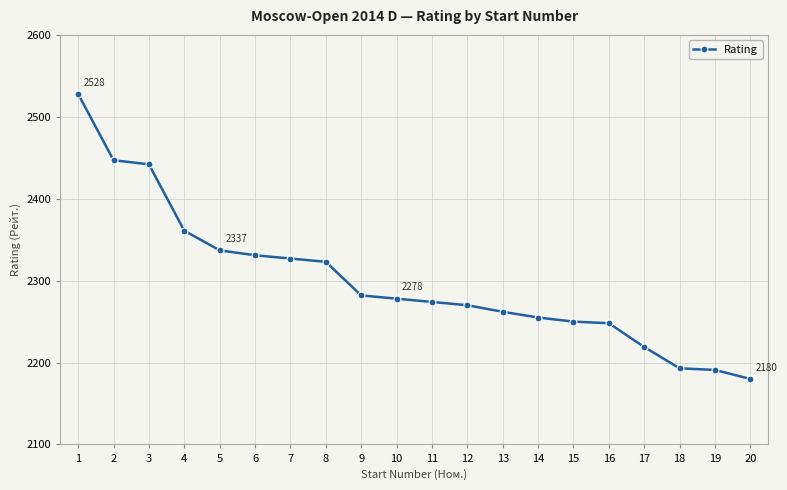

What is the difference between the second highest and minimum values?

267